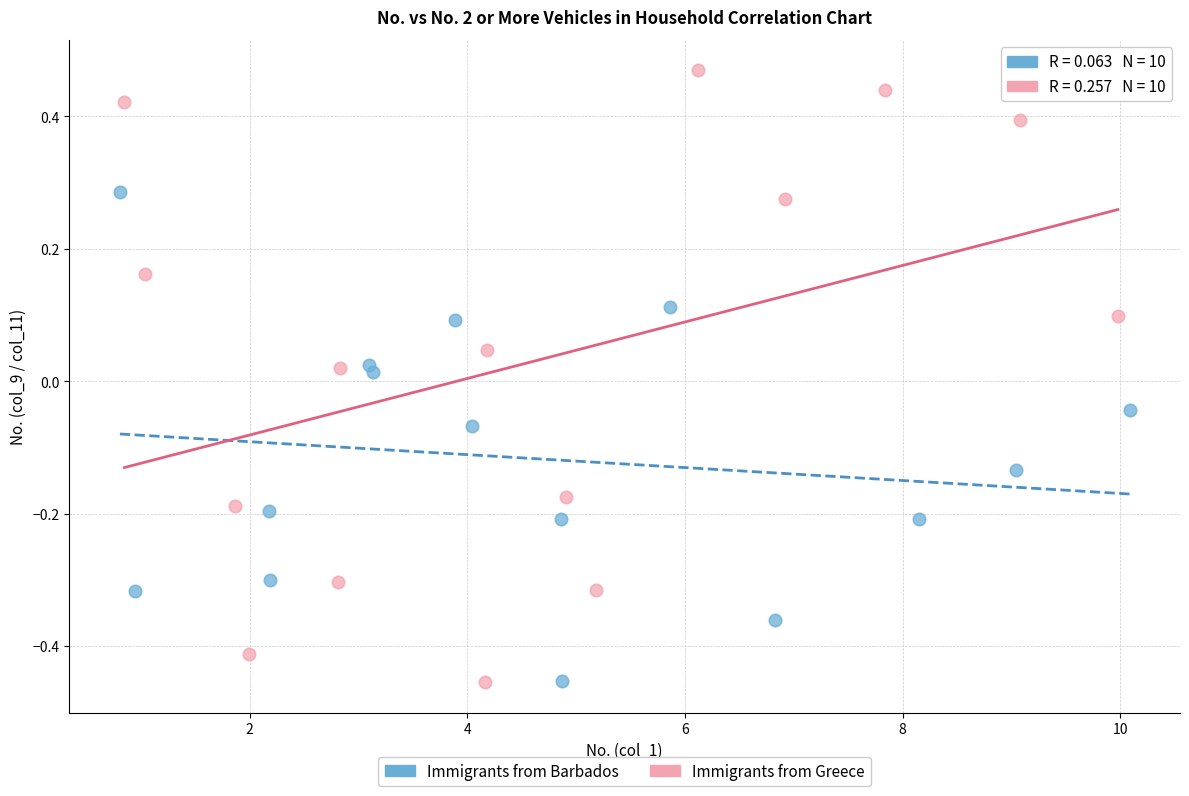

Which series has the widest spread of Y values?

Immigrants from Greece